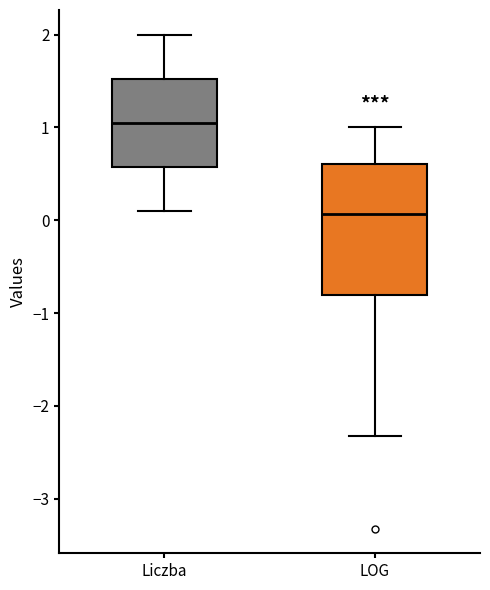

Reading left to right, read every box against the y-axis: the position of its median line, the range the box covers, and the ends of its whiskers. The values are not printed on the chart, so give them approximately, as read against the axis.

Liczba: median 1.1, box 0.6 to 1.5, whiskers 0.1 to 2.0
LOG: median 0.1, box -0.8 to 0.6, whiskers -2.3 to 1.0